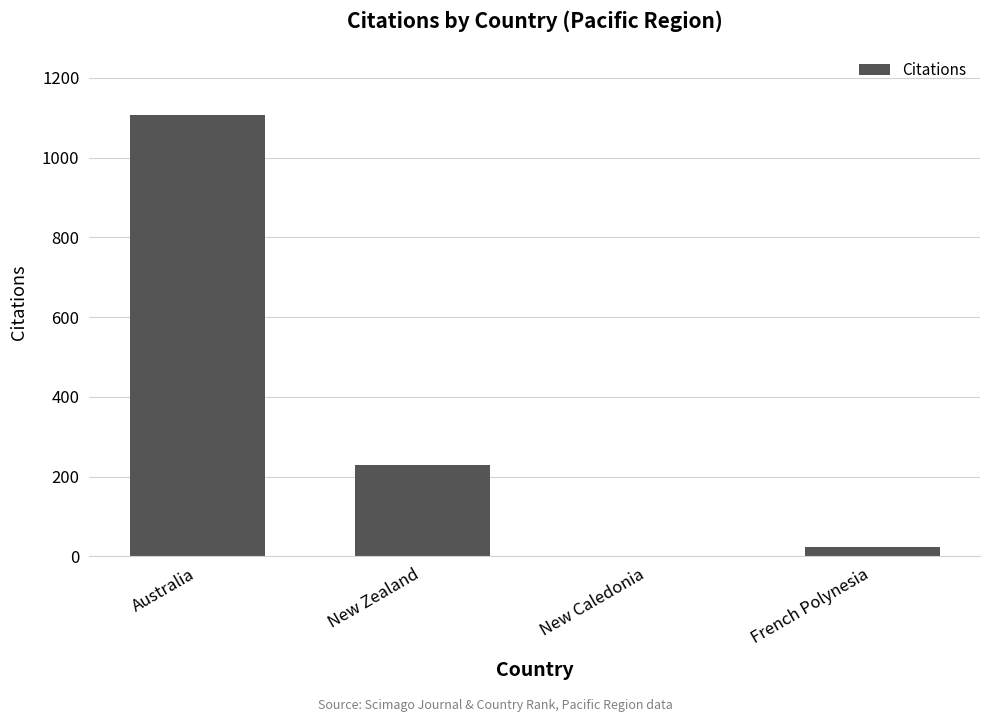

At which category does the chart reach its peak across all series?

Australia